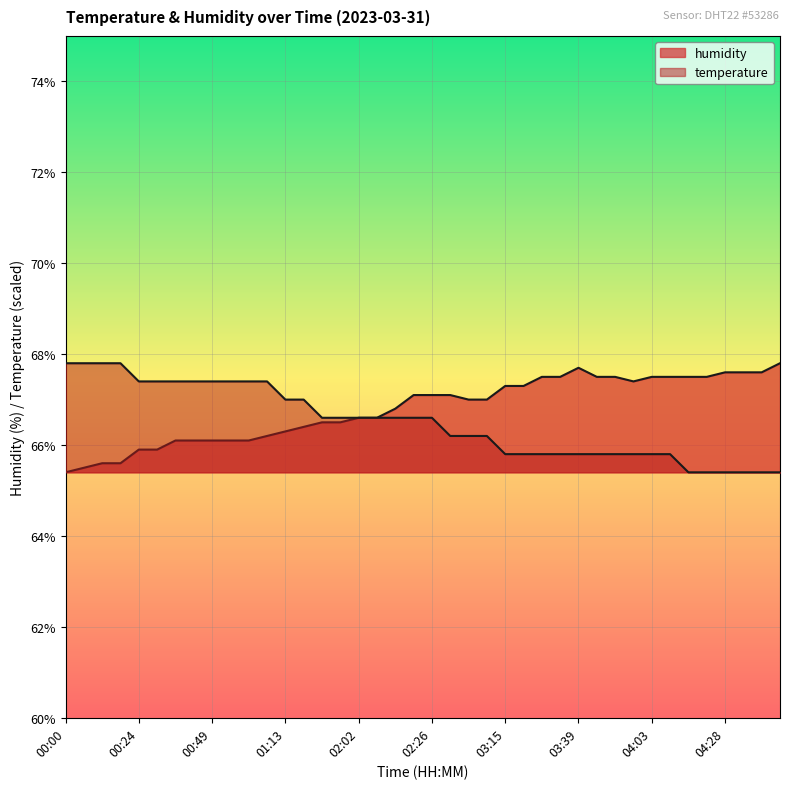

What is the total value across all series at 04:15?

132.9